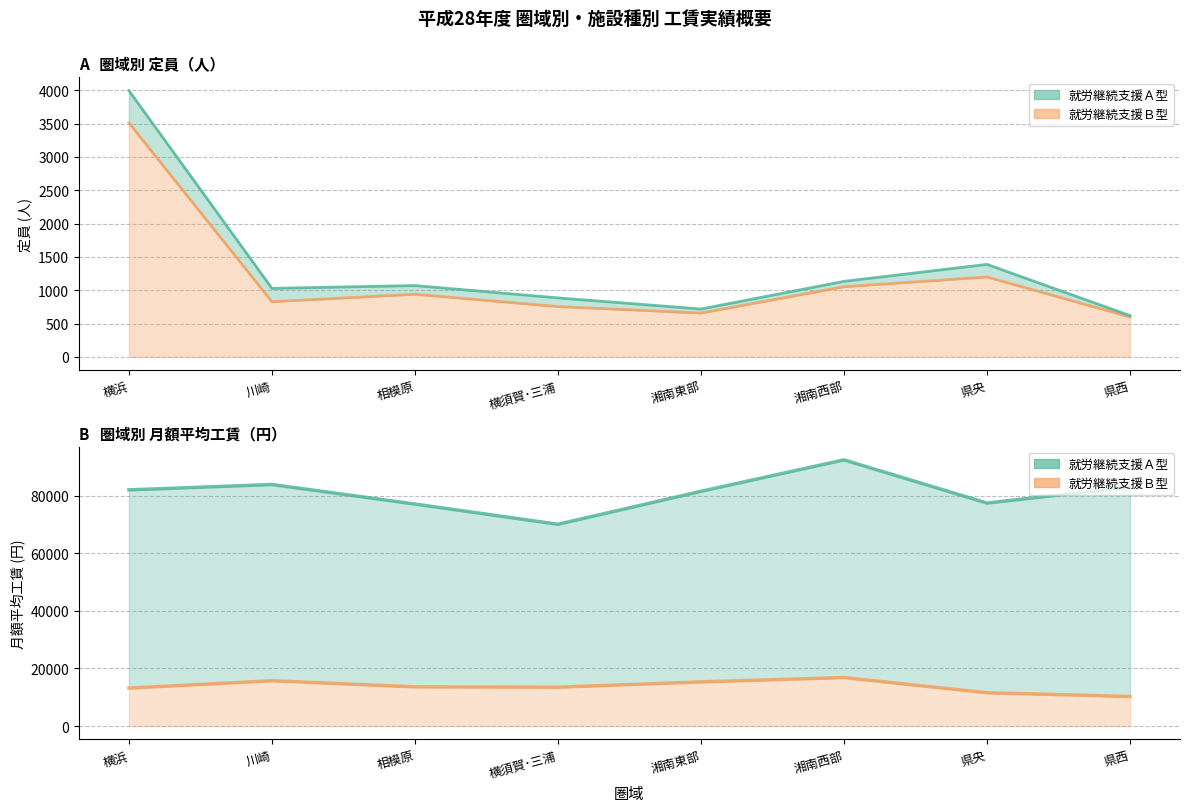

True or false: 就労継続支援Ａ型_月額平均工賃 has a value of 124560.1 at 横浜.

False